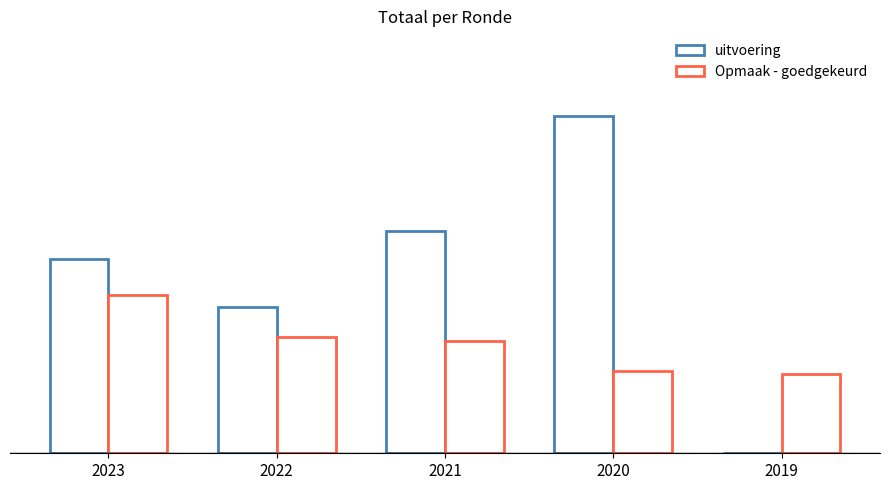

Does the chart contain stacked bars?

No